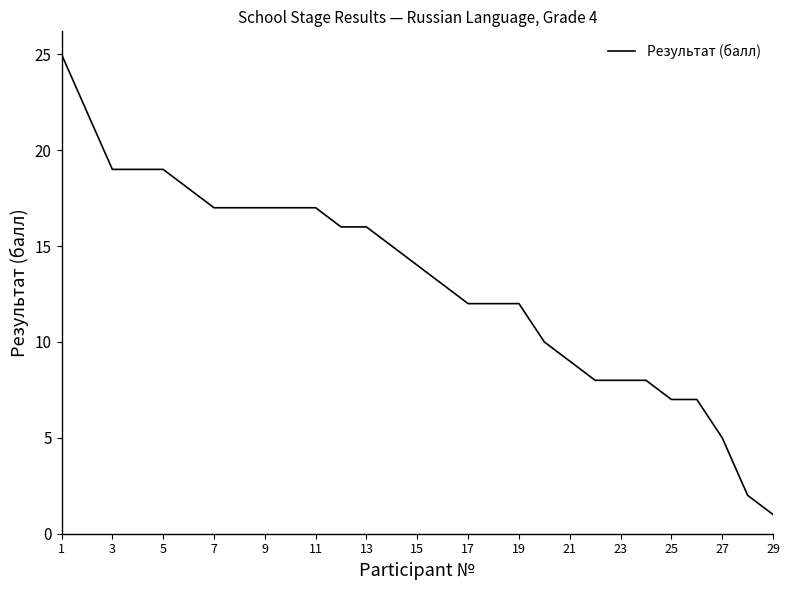

What is the greatest value displayed?

25